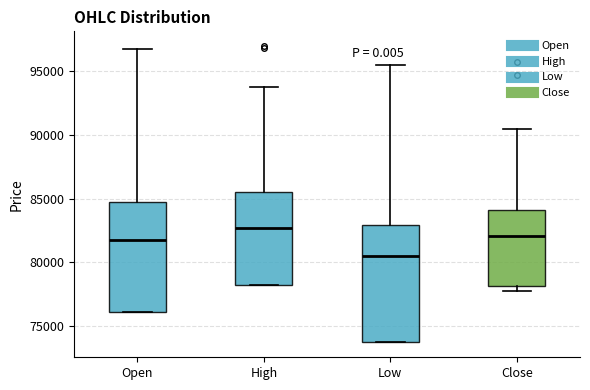

Reading left to right, transcribe this box plot: for each box, give where its median line is, the range the box spans, and where its two whiskers end, as read against the y-axis. The values are not printed on the chart, so give them approximately, as read against the axis.

Open: median 82000, box 76000 to 85000, whiskers 76000 to 97000
High: median 82500, box 78000 to 85500, whiskers 78000 to 94000
Low: median 80500, box 73500 to 83000, whiskers 73500 to 95500
Close: median 82000, box 78000 to 84000, whiskers 78000 (just below the box's lower edge) to 90500